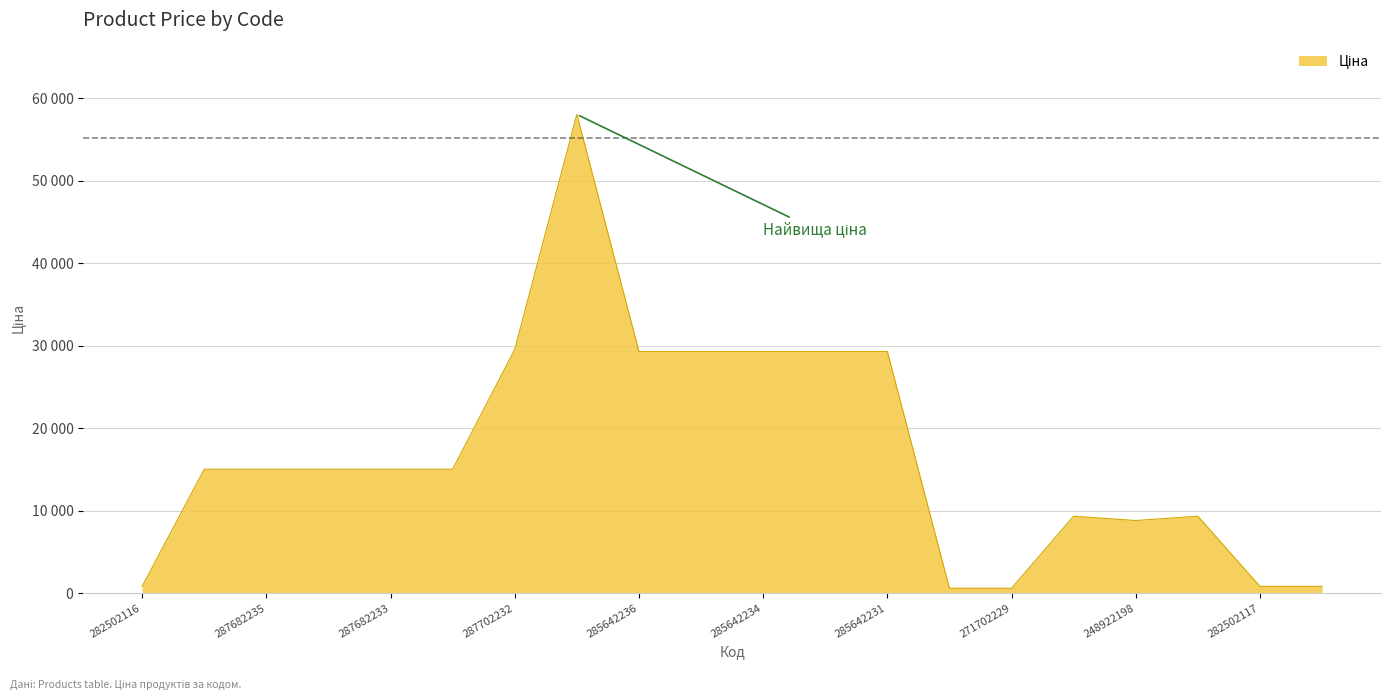

Where is the first local minimum?

248922198